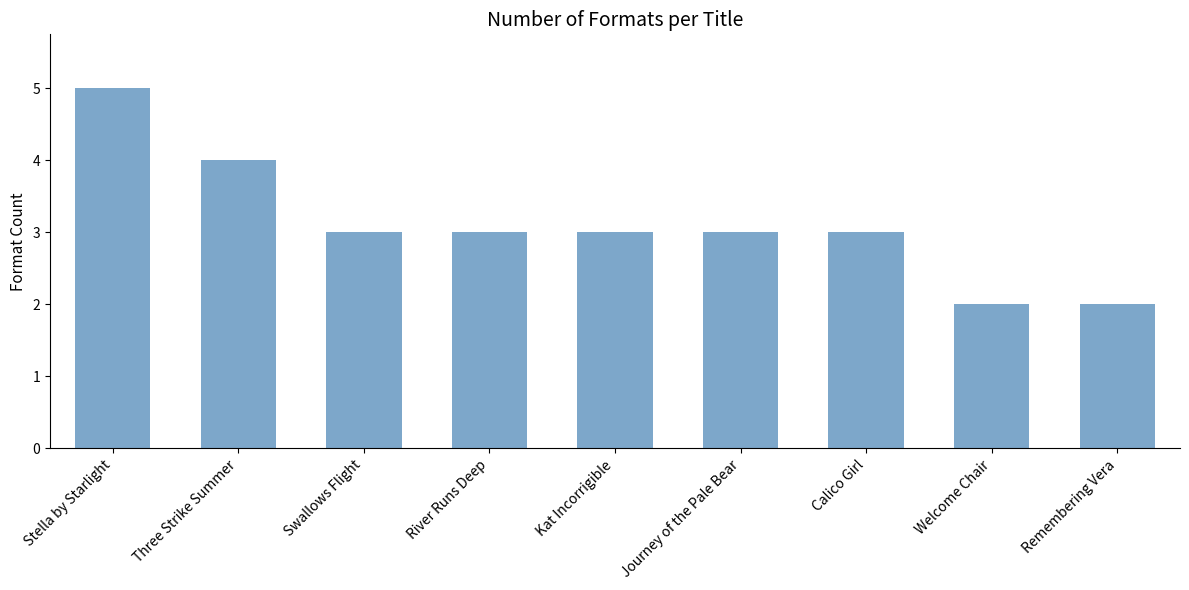

What is the sum of the values at Welcome Chair and Calico Girl?

5